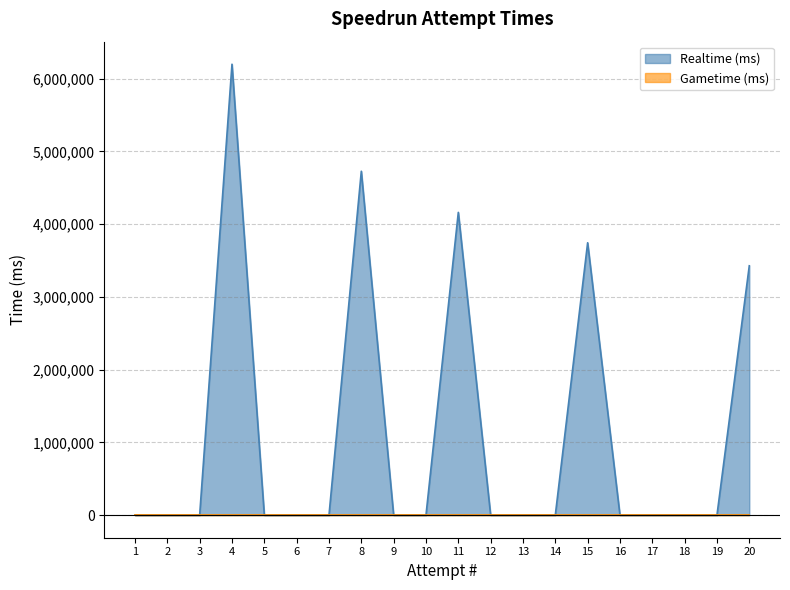

Is it true that the value at 4 is 11135130?

False